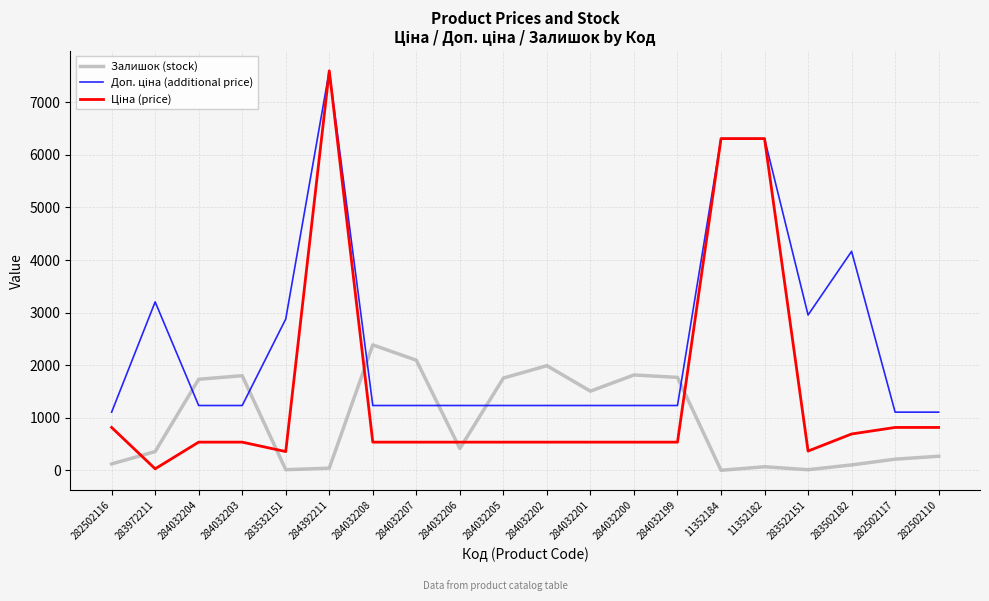

The Залишок (stock) series shows 1770.0 at 284032199. True or false?

True